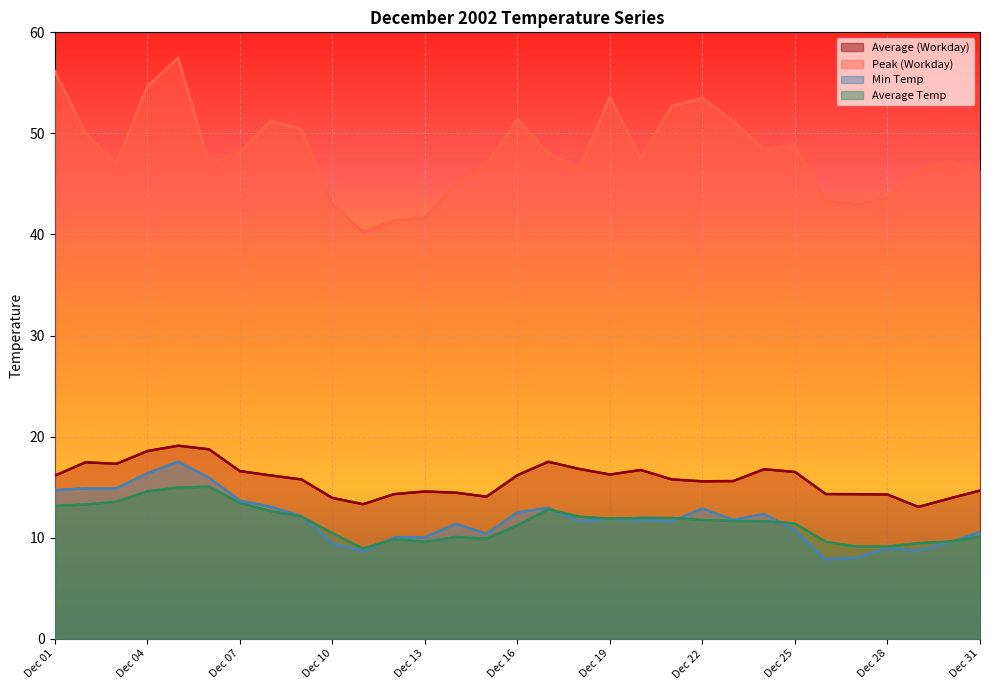

Where is the first local maximum for Average (Workday)?

2002/12/02